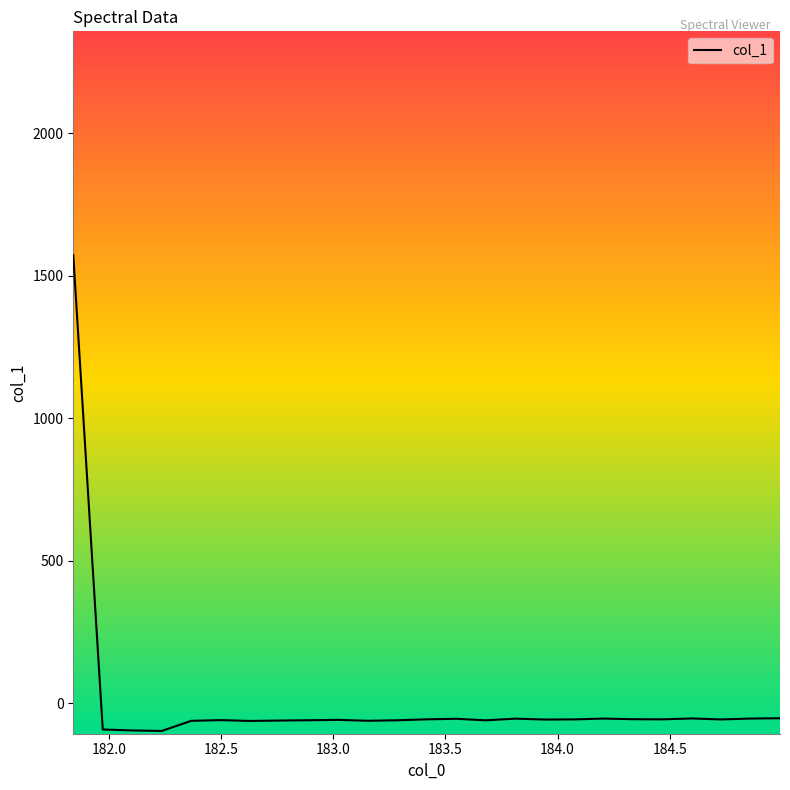

What is the minimum value shown in the chart?

-96.8